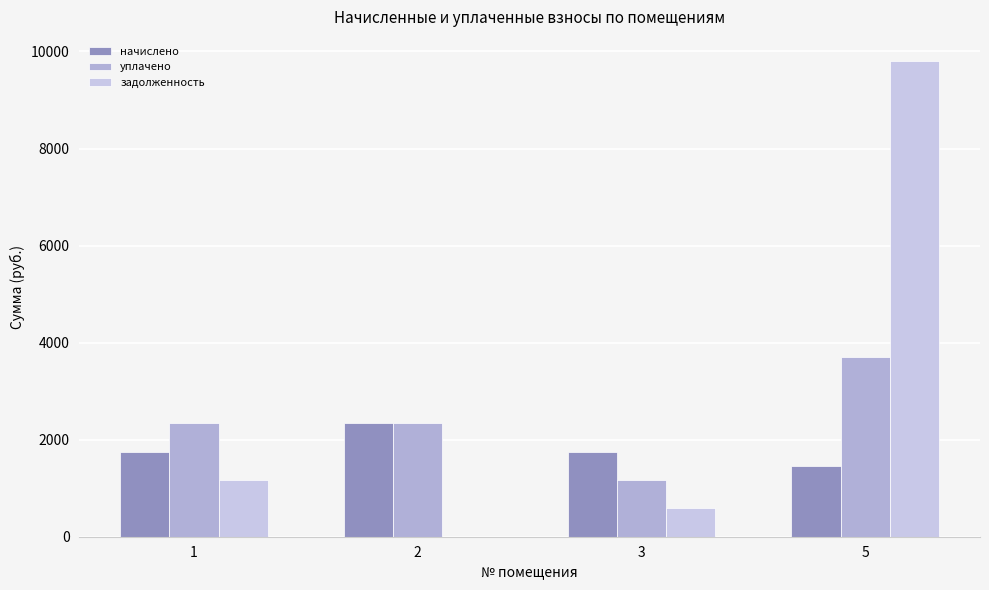

What is the total value across all series at 3?

3512.0